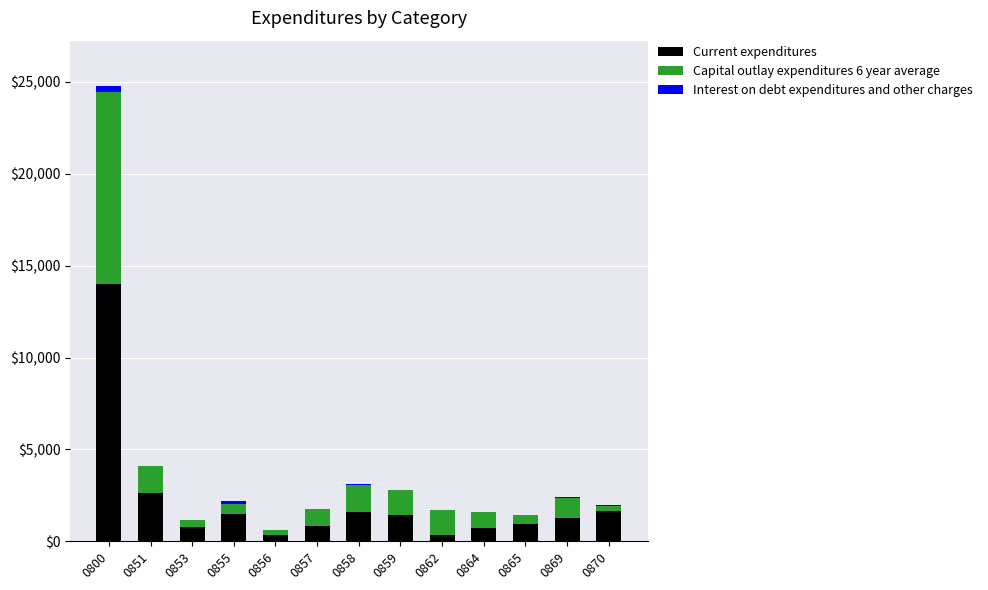

At which label does Current expenditures reach its peak?

0800